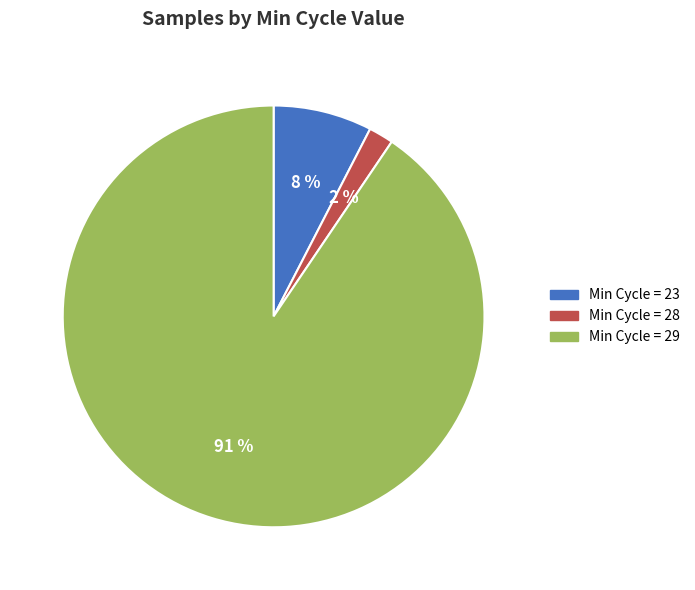

Between Min Cycle = 28 and Min Cycle = 23, which is larger?

Min Cycle = 23